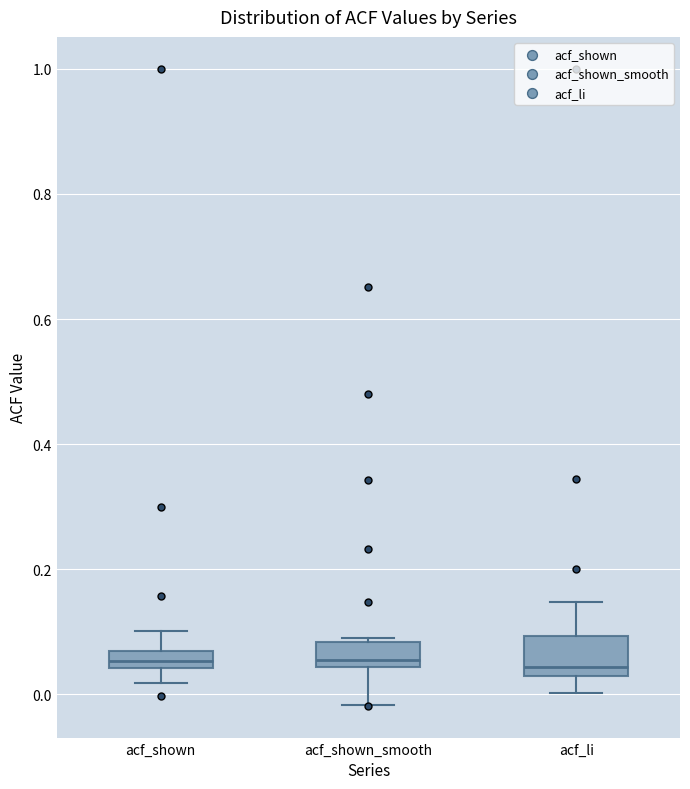

Which box is the tallest, from its lower edge to its upper edge?

acf_li